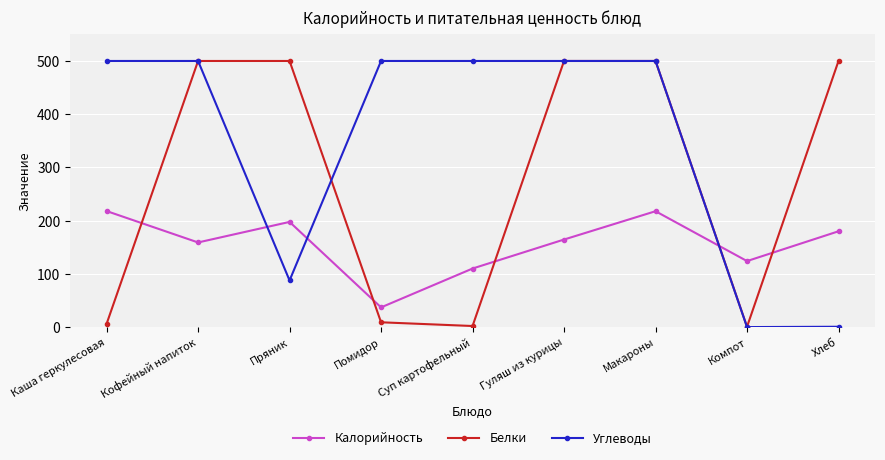

Between Пряник and Хлеб, which series saw the biggest shift?

Углеводы